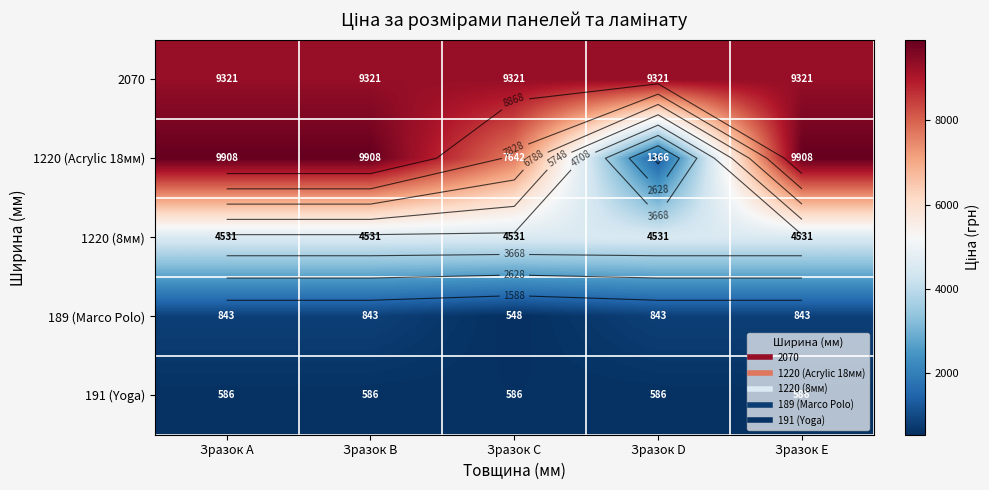

What is the average value of the 189 (Marco Polo) series?

783.8